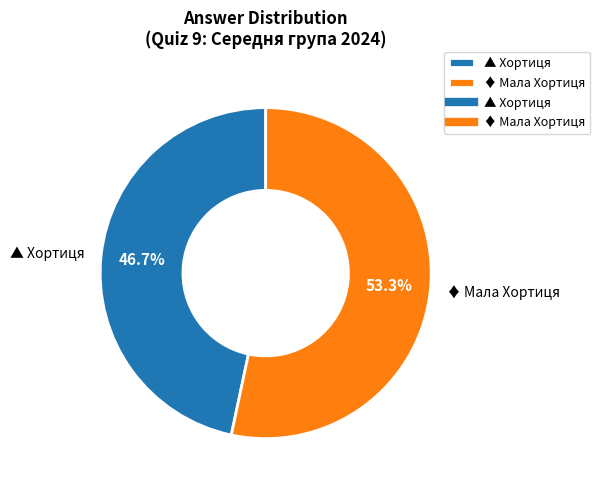

True or false: ♦ Мала Хортиця accounts for 53% of the total.

True